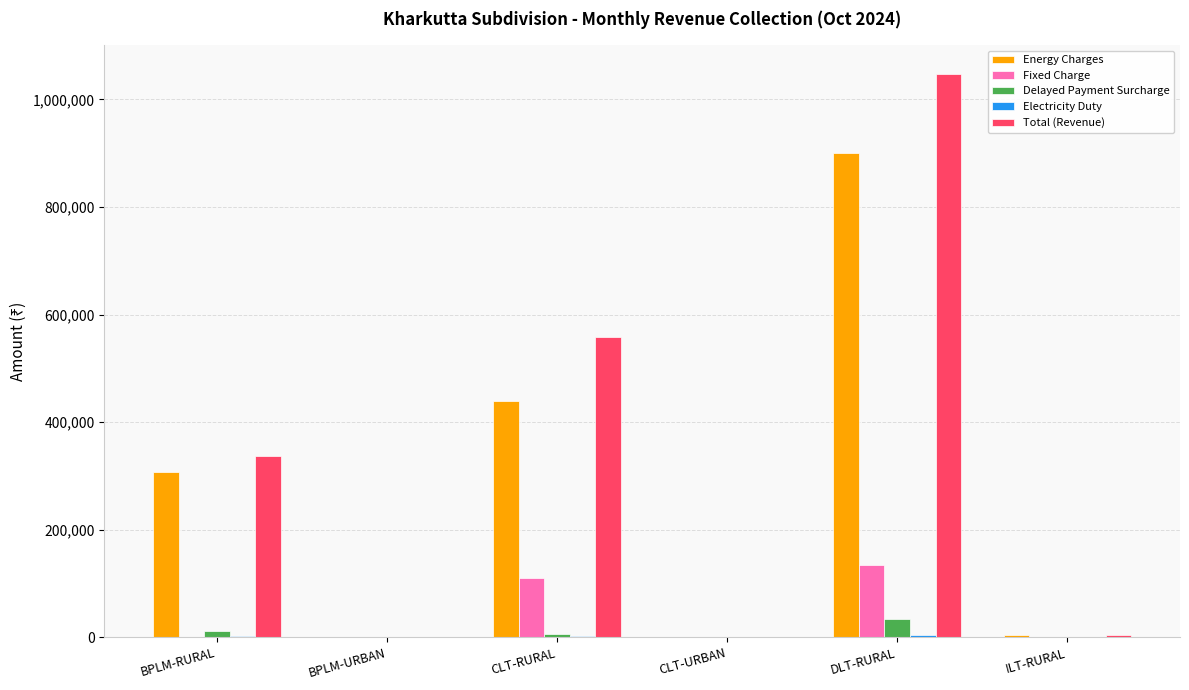

Between BPLM-URBAN and DLT-RURAL, which series saw the biggest shift?

Total (Revenue)